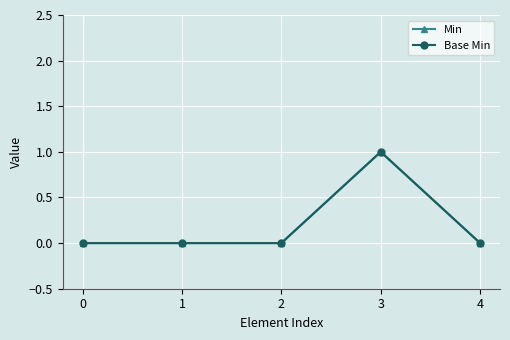

How many interior local peaks does the Base Min series have?

1